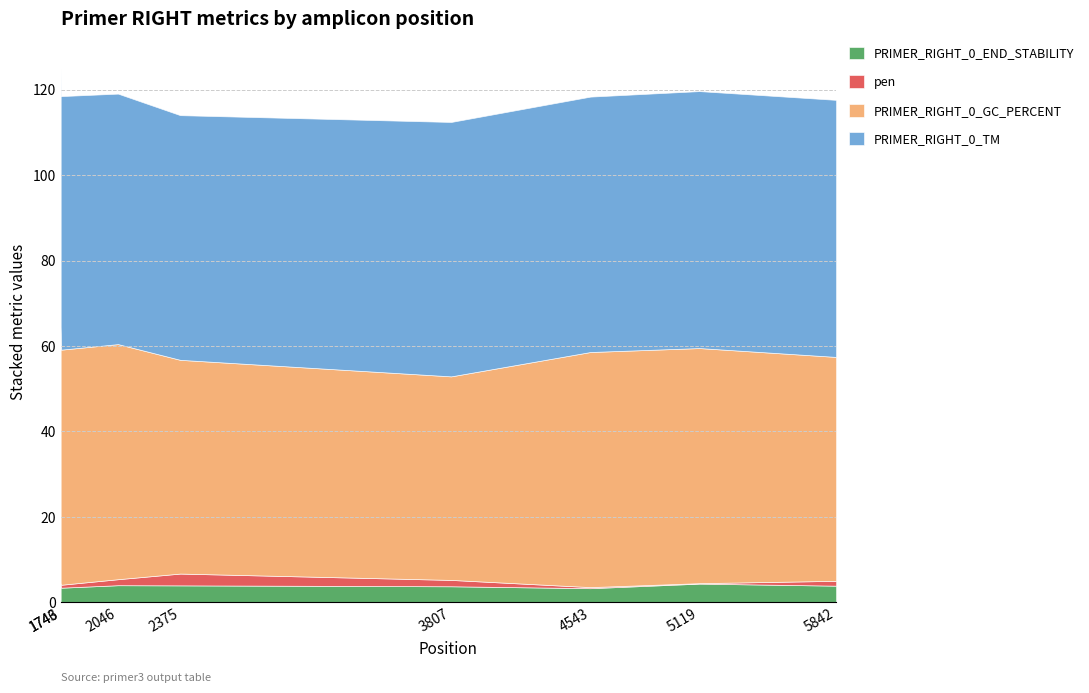

Read the PRIMER_RIGHT_0_END_STABILITY value at 1746.

3.5